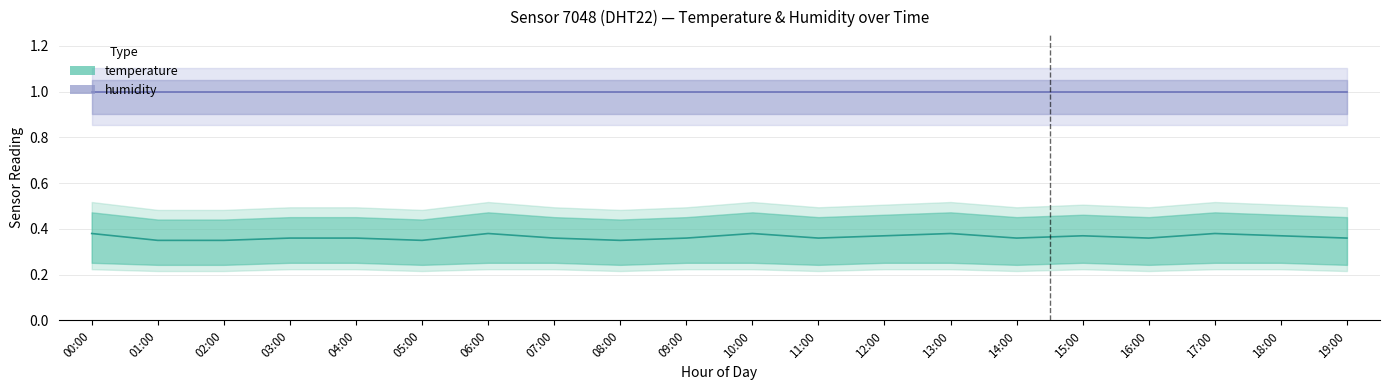

What is the value of the temperature point at the 5th from the left?

0.4